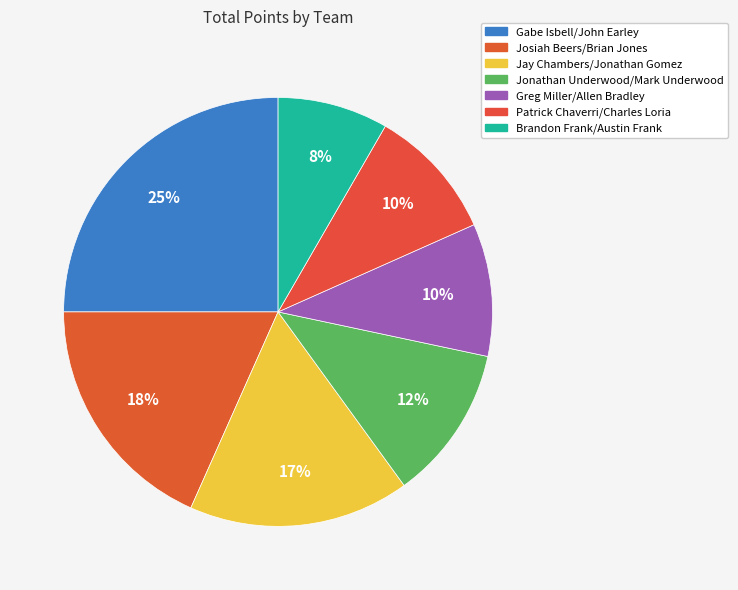

How many segments does this pie chart have?

7